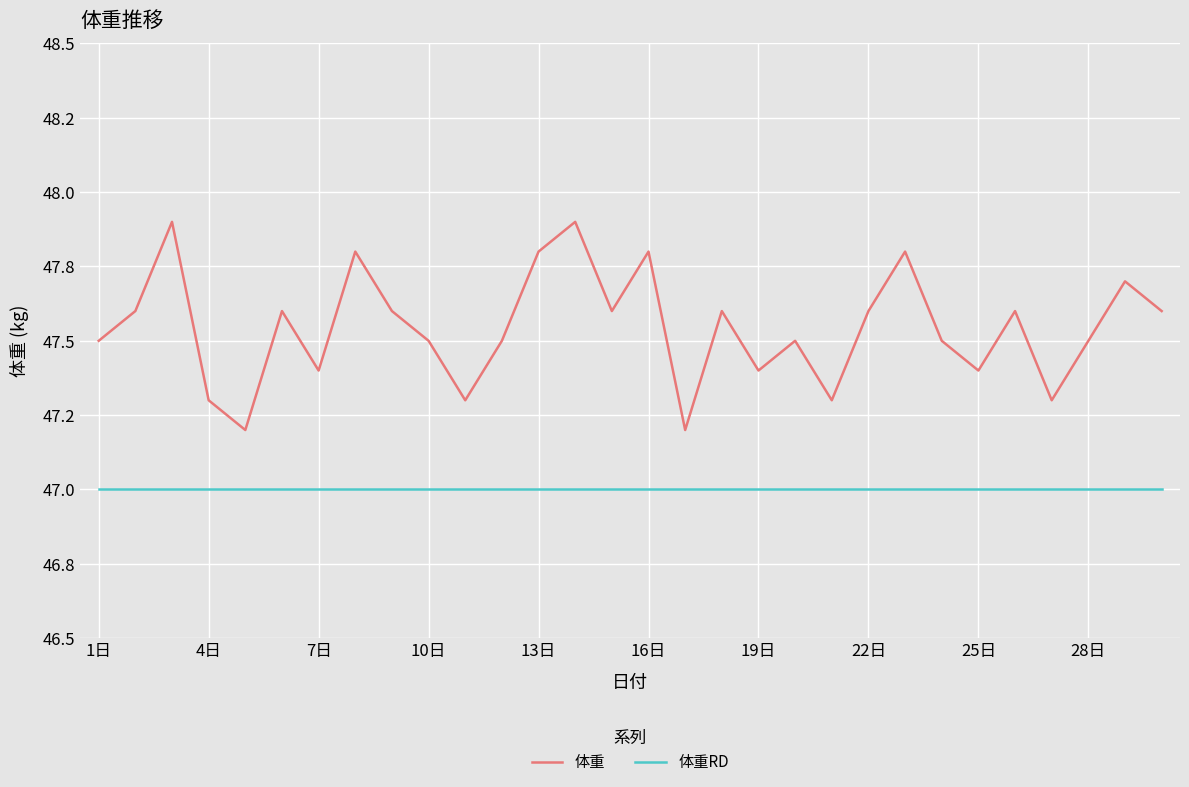

Does the chart have visible grid lines?

Yes